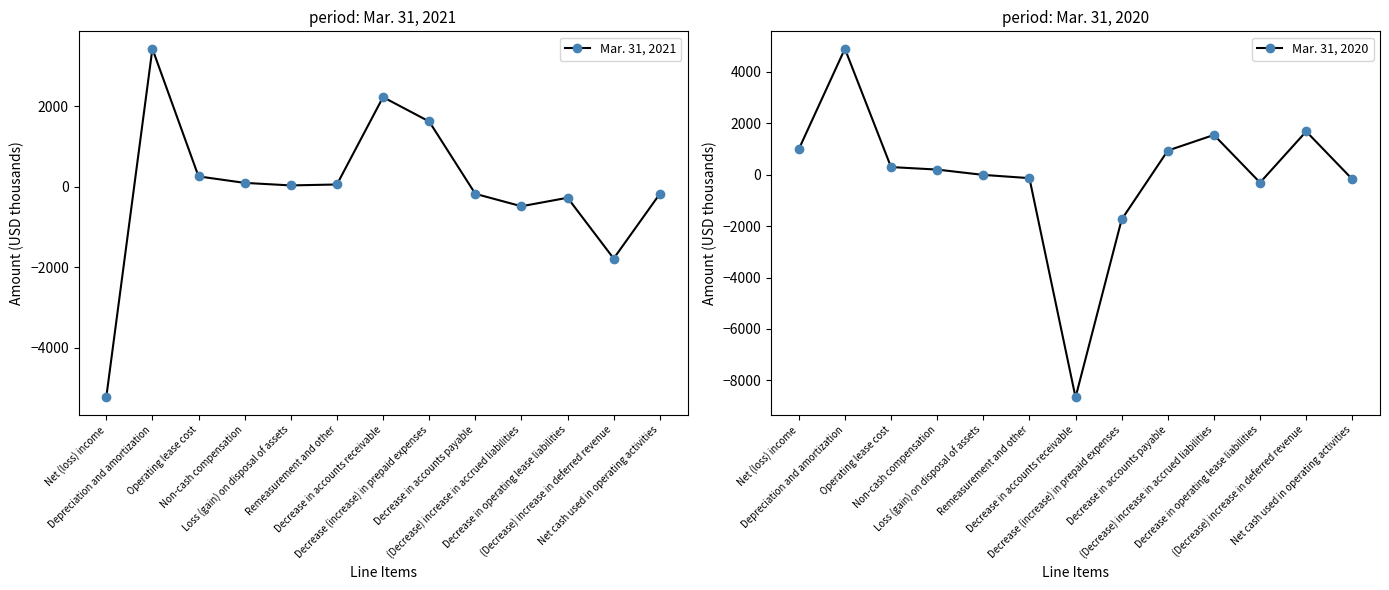

True or false: Mar. 31, 2021 has more than 0 points higher than both neighbors.

True